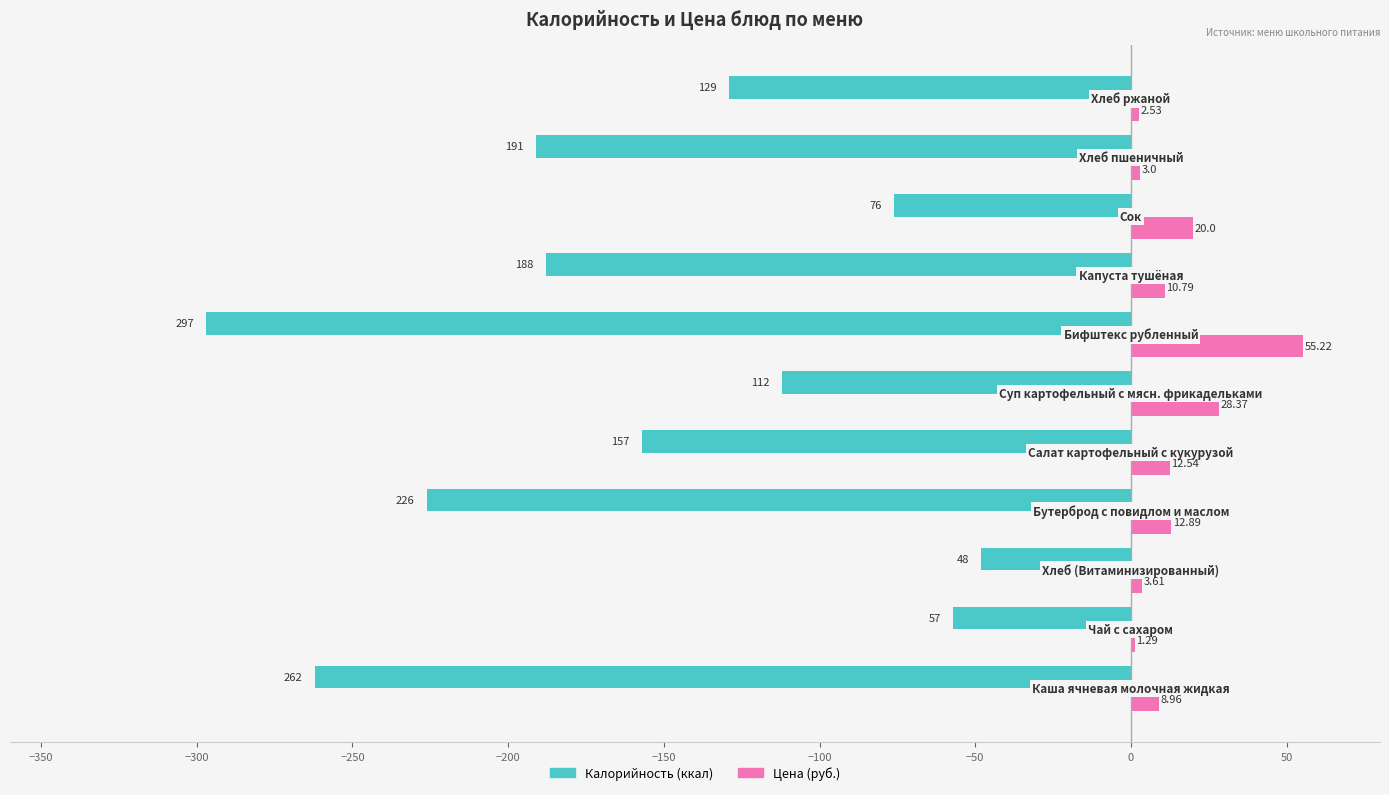

Count the number of data series in this chart.

2